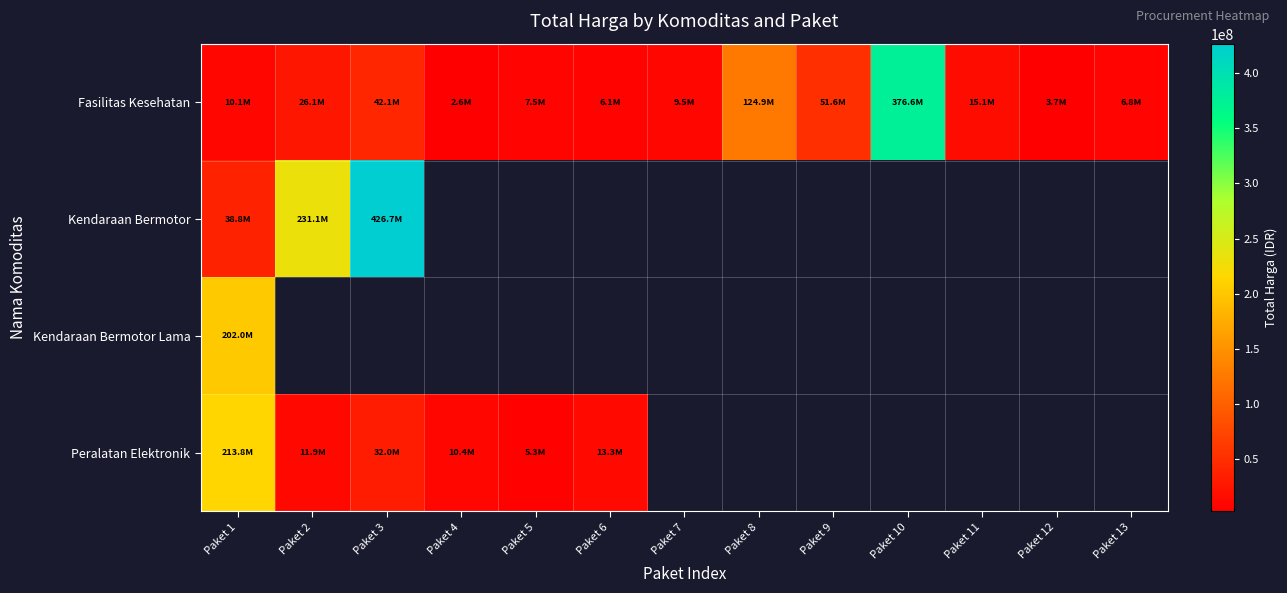

What is the difference between the maximum and minimum values in the Fasilitas Kesehatan series?

373995740.0